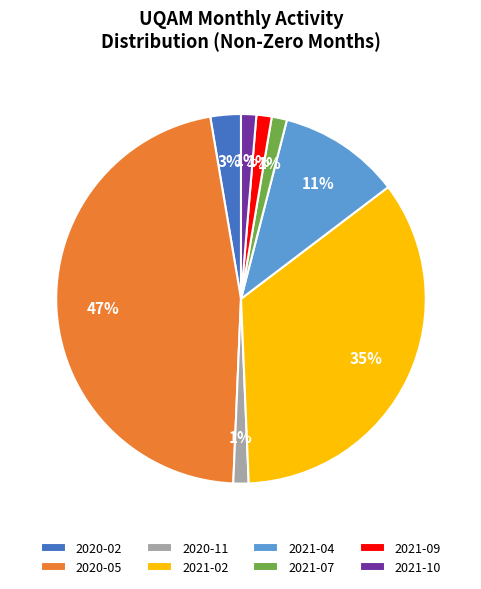

What is the largest slice in the pie chart?

2020-05